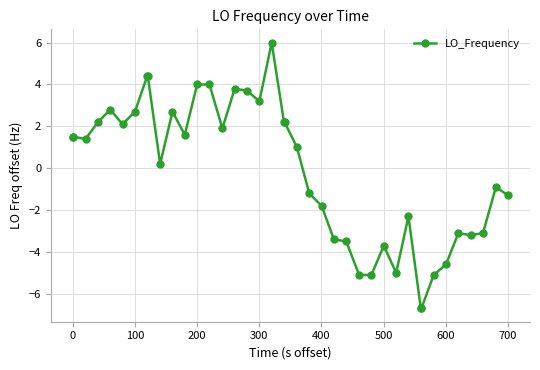

What is the sum of all values?

-6.3